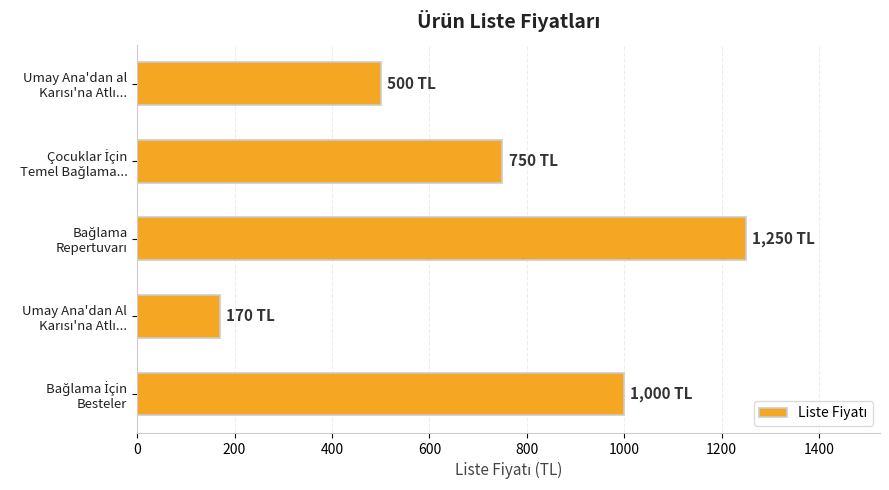

What is the difference between the second highest and minimum values?

830